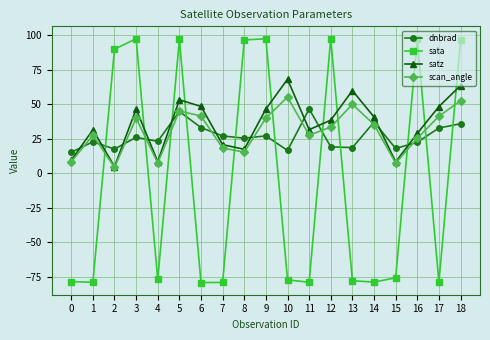

Is it true that dnbrad equals 18.0 at 15?

True